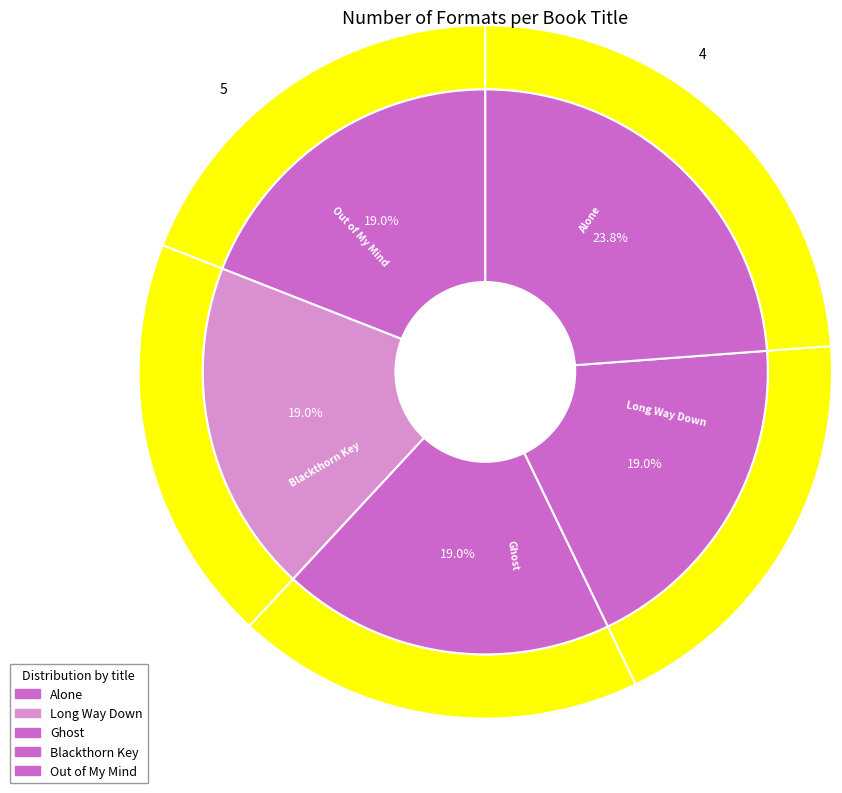

What percentage is NOT represented by Long Way Down?

81.0%